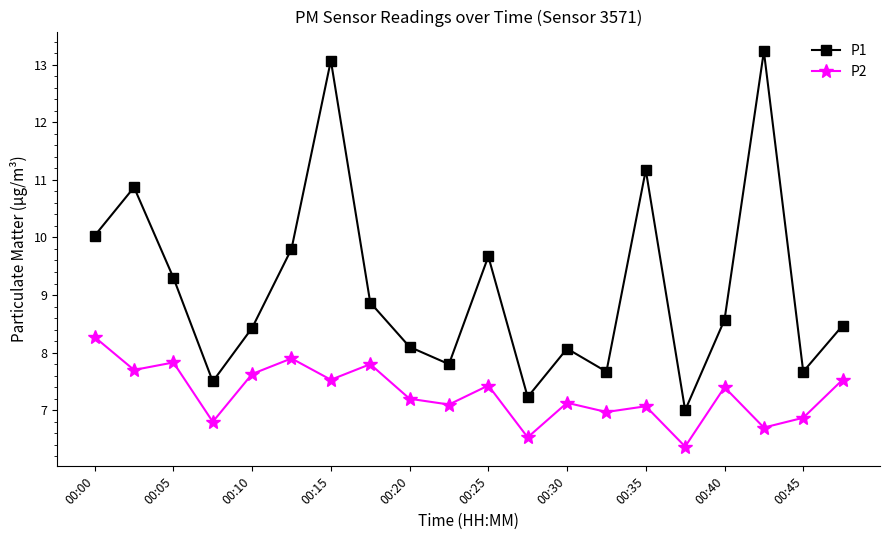

Which series has the largest total across all categories?

P1